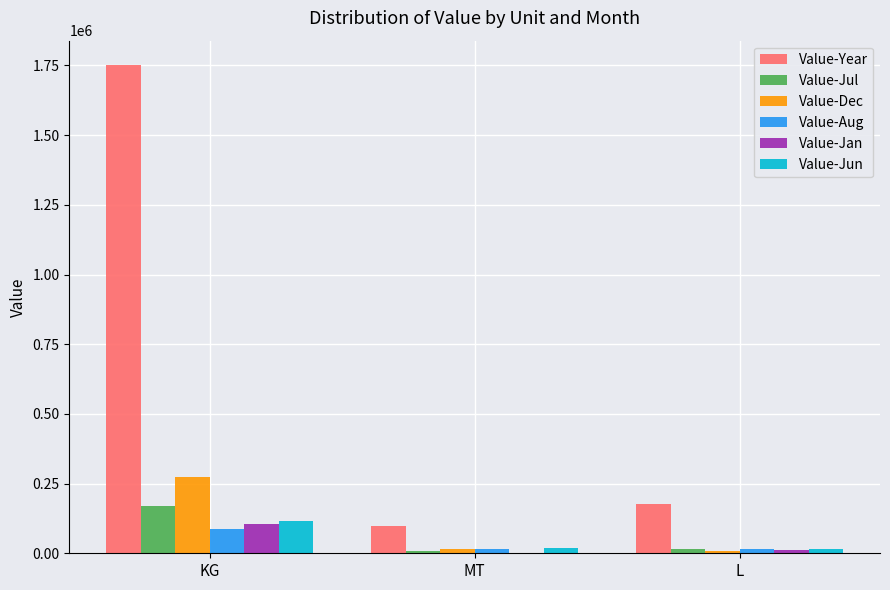

Which series has the widest spread of values?

Value-Year